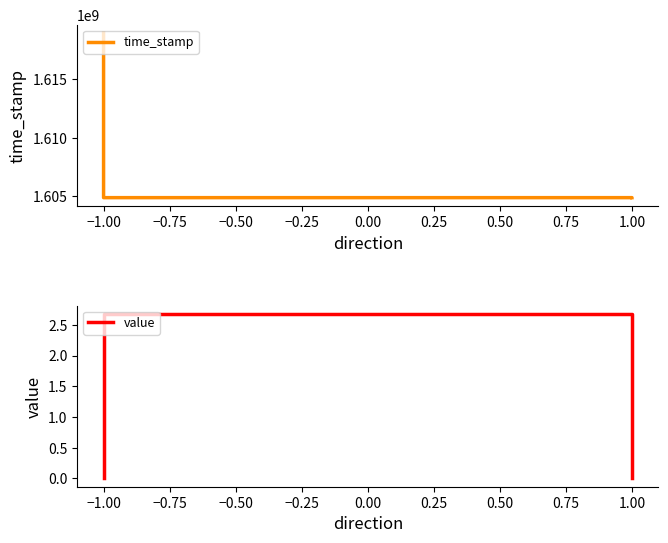

Rank the series at −1.00 from highest to lowest value.

time_stamp, value